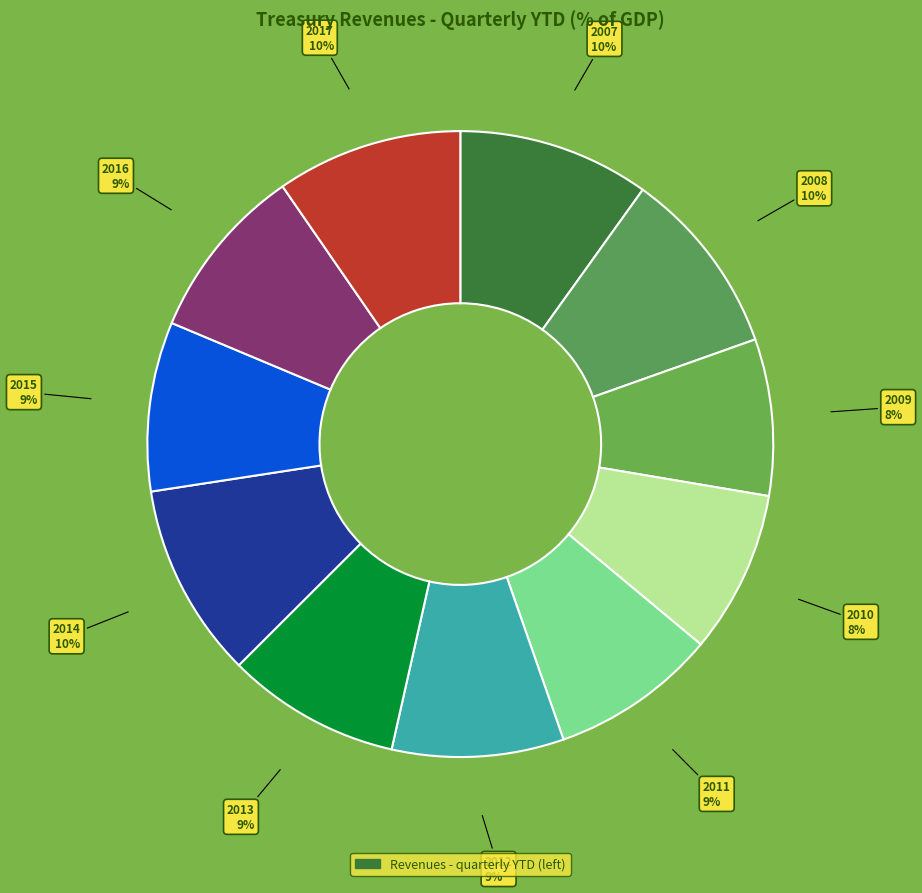

Which slice is the largest?

2014